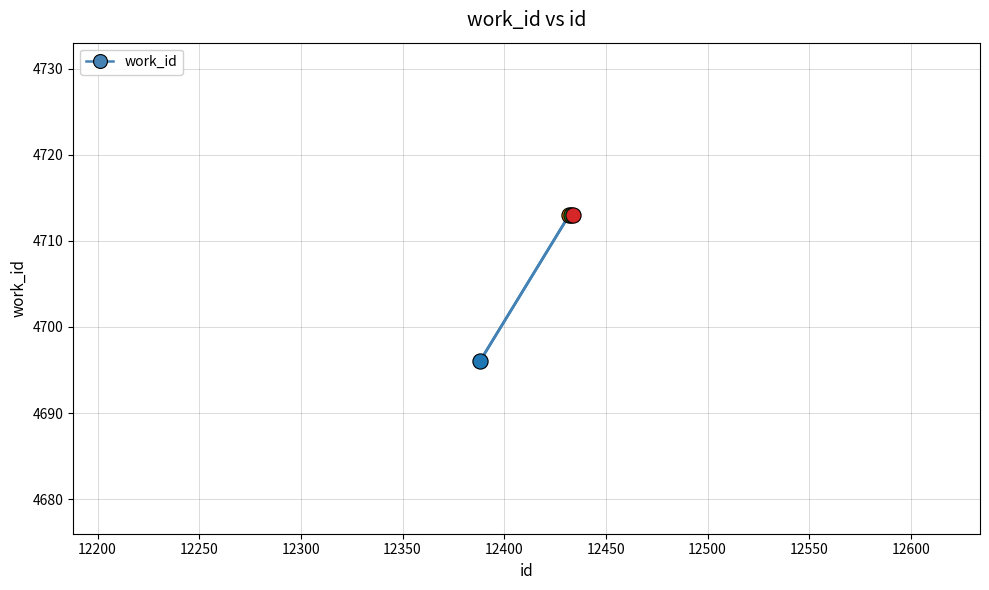

What is the value of the 1st point from the left?

4696